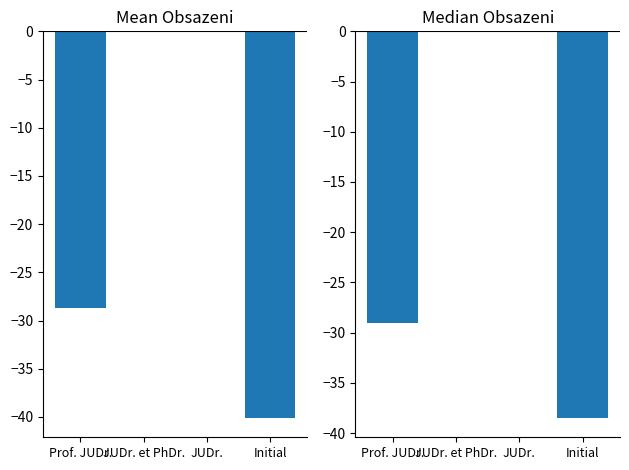

What is the difference between the Median Obsazeni values at JUDr. and Prof. JUDr.?

29.0